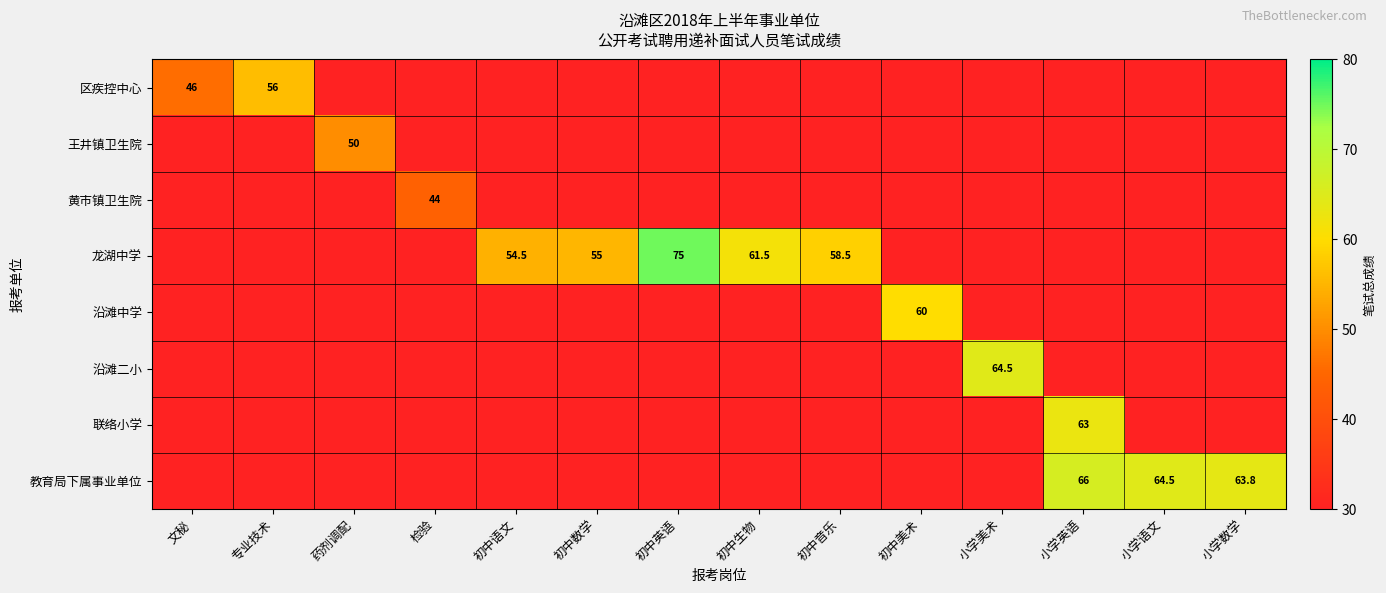

Is it true that 联络小学 equals 63.0 at 小学英语?

True